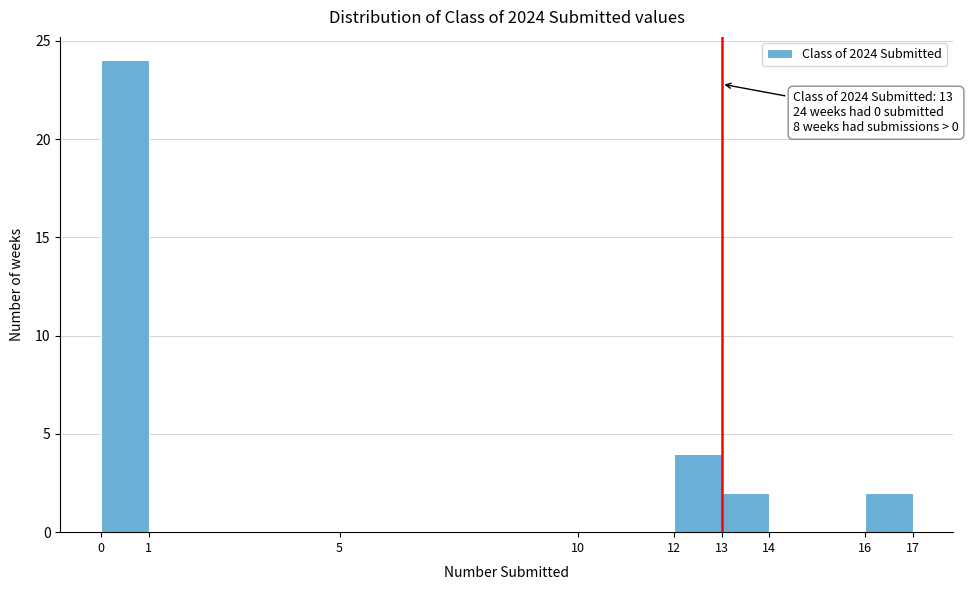

Over which range of the x-axis is the bar tallest?

0 to 1